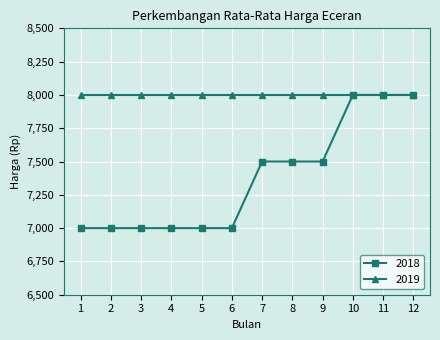

What is the maximum value for 2018?

8000